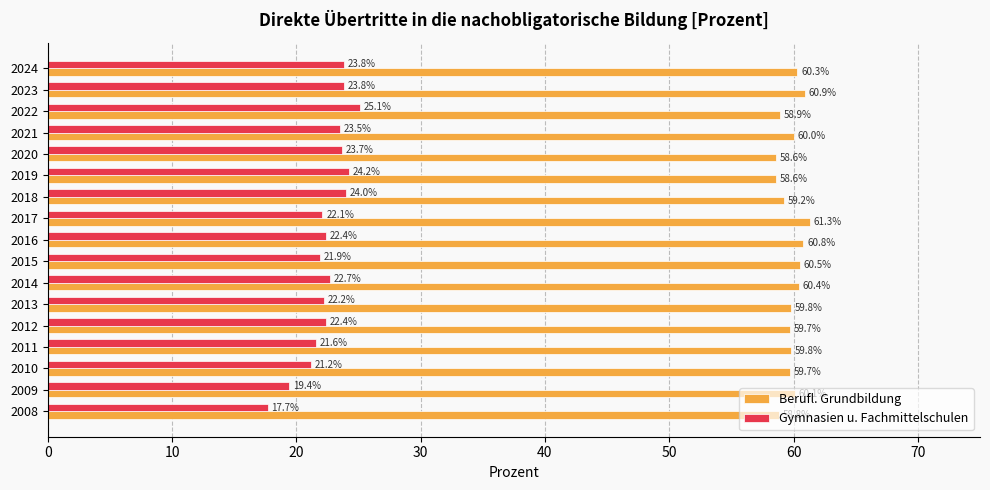

What is the average value of the Berufl. Grundbildung series?

59.8